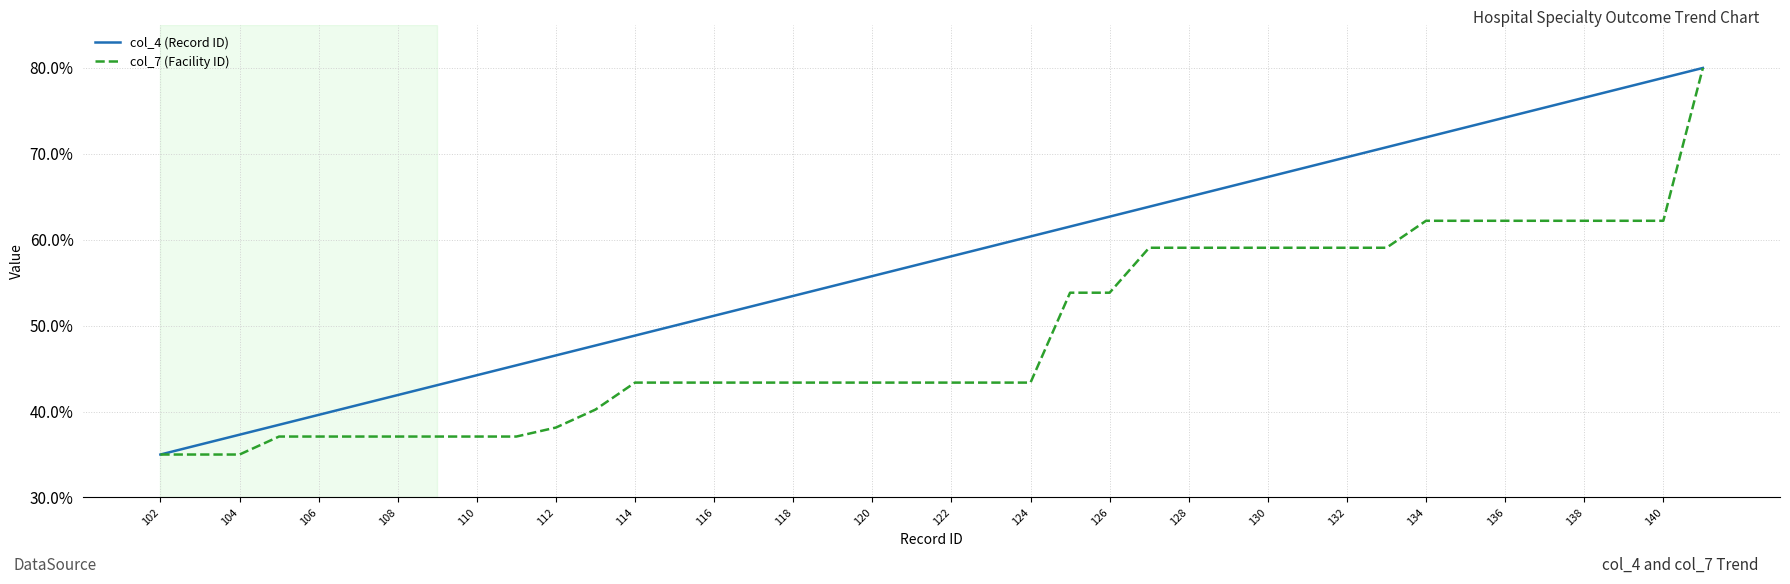

What is the highest value of the col_7 (Facility ID) series?

80.0